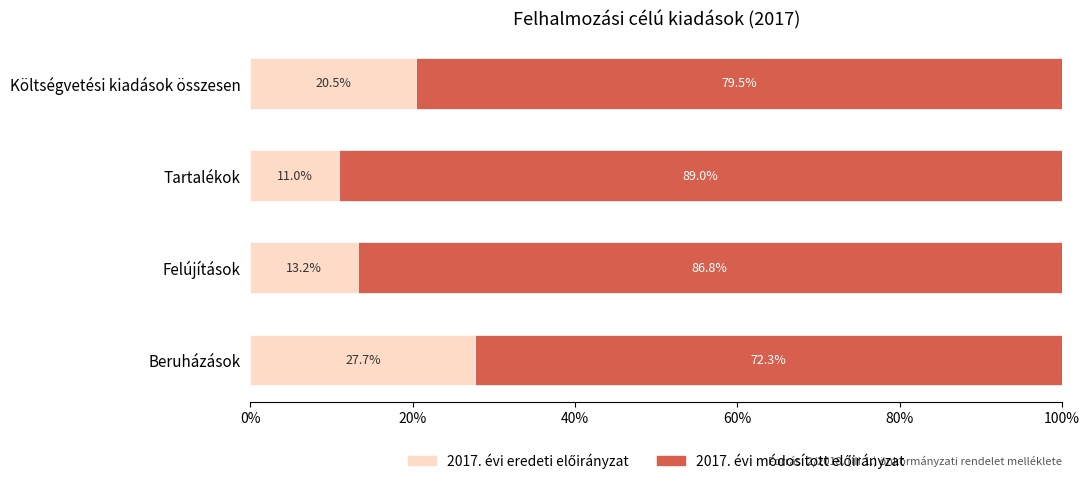

What is the total value across all series at Felújítások?

100.0